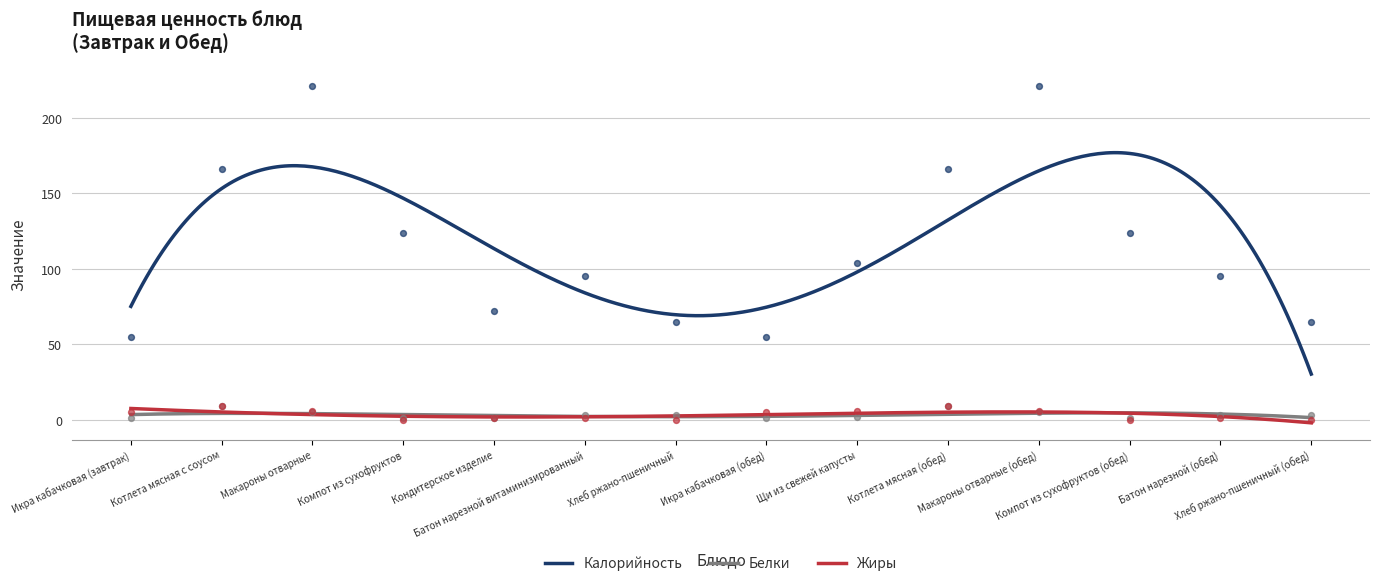

At how many categories does at least one series exceed 159?

4